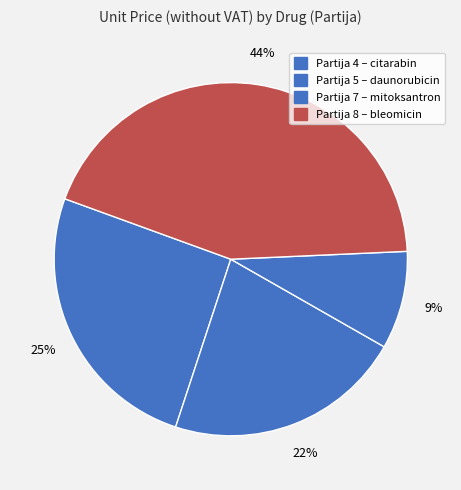

How many segments does this pie chart have?

4